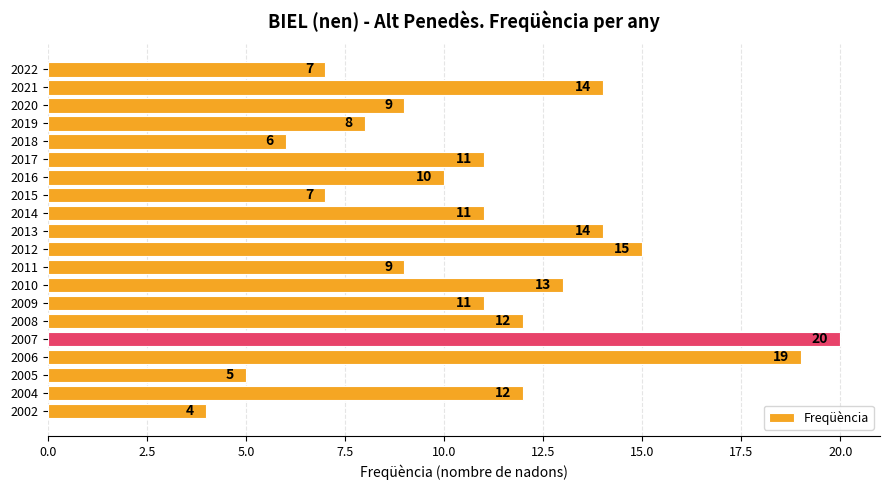

What is the ratio of the value at 2020 to the value at 2022?

1.3